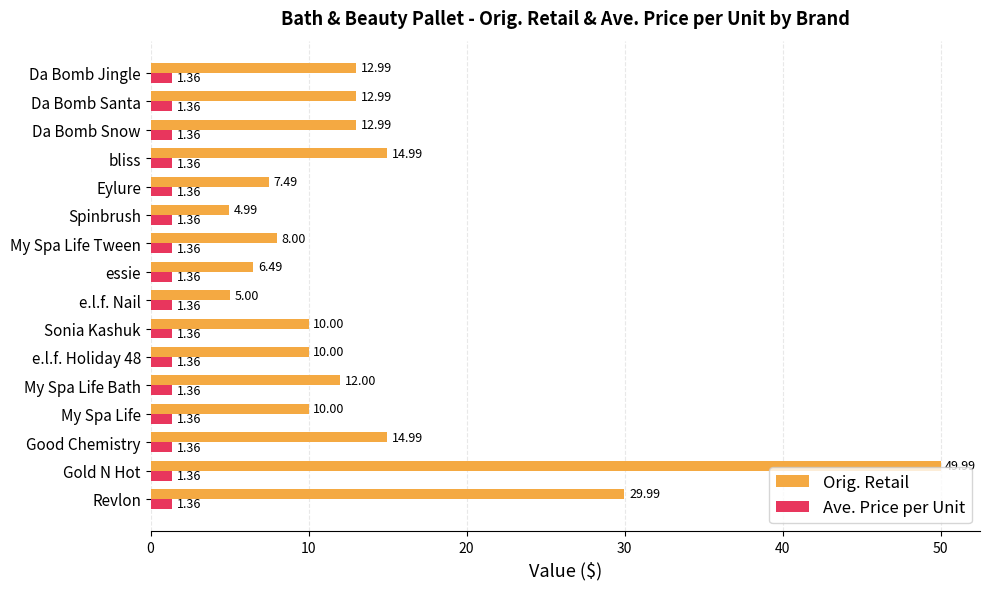

What are all the series names shown in the legend?

Orig. Retail, Ave. Price per Unit